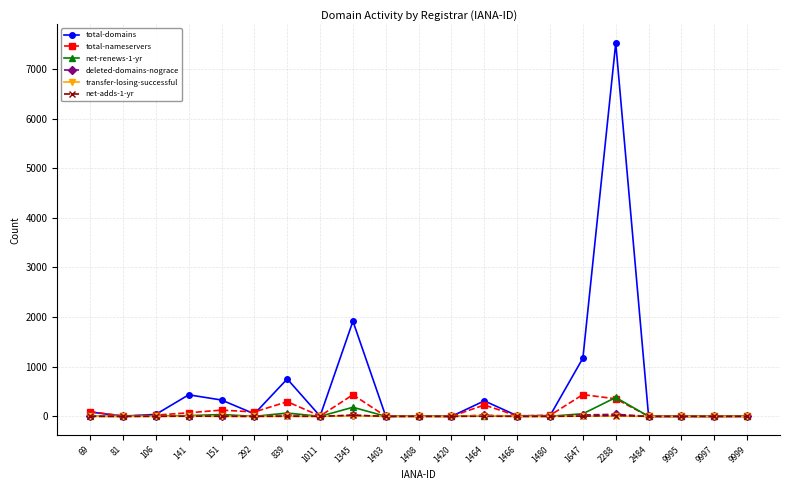

What is the maximum value shown in the chart?

7521